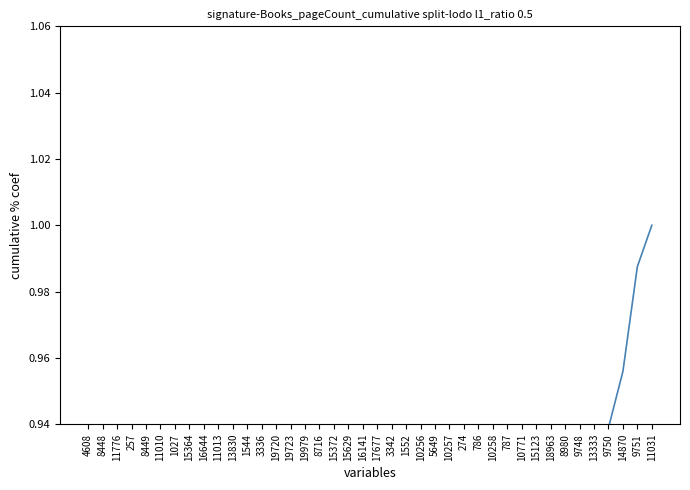

Which has a higher value, 8449 or 1552?

1552